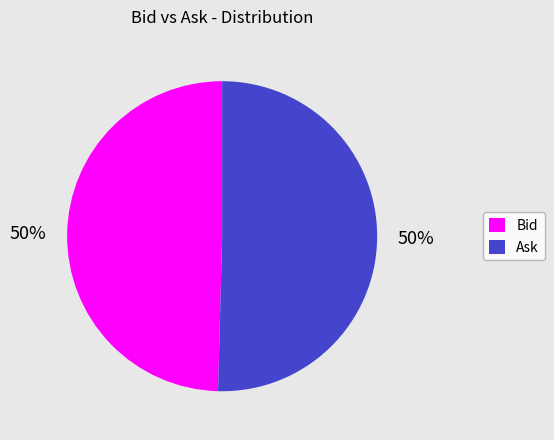

To the nearest percent, what percentage of the pie is Ask?

50%